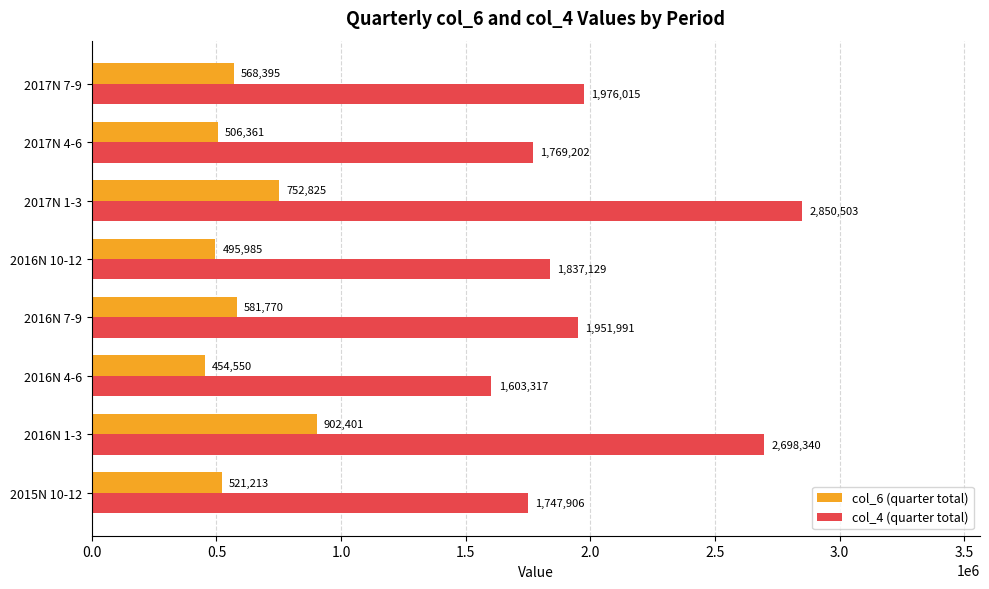

True or false: col_4 (quarter total) has a value of 1769202 at 2017N 4-6.

True